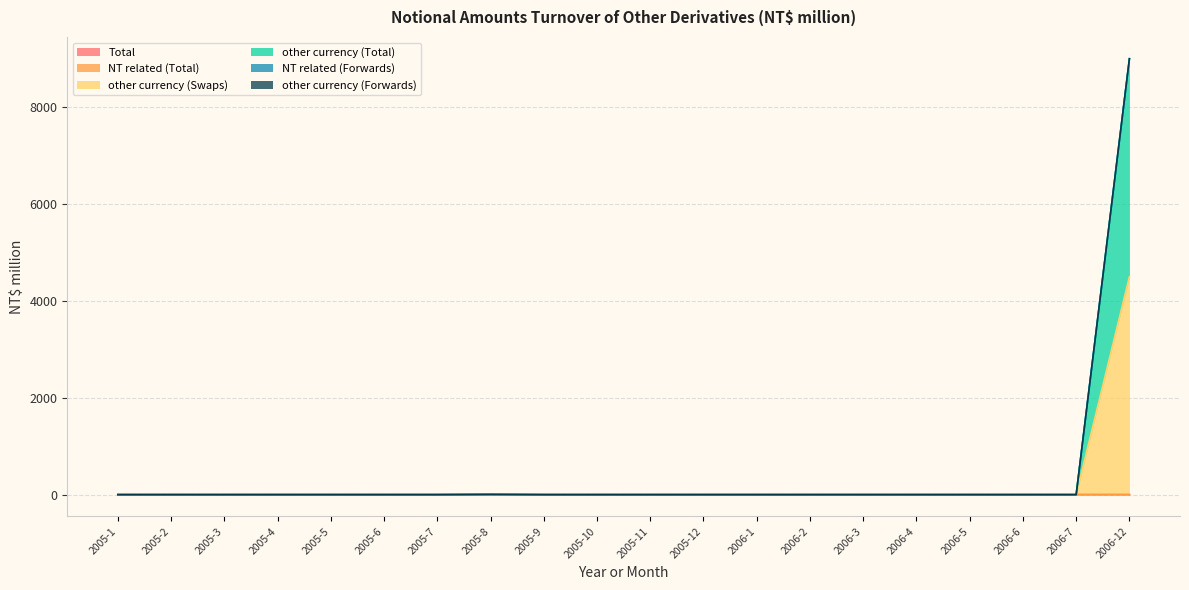

What is the greatest value displayed?

8998